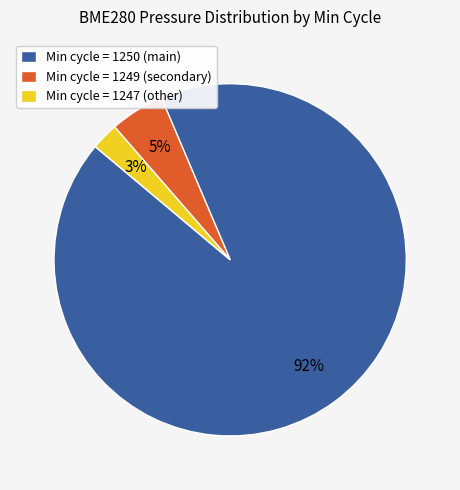

Count the number of slices in the pie.

3